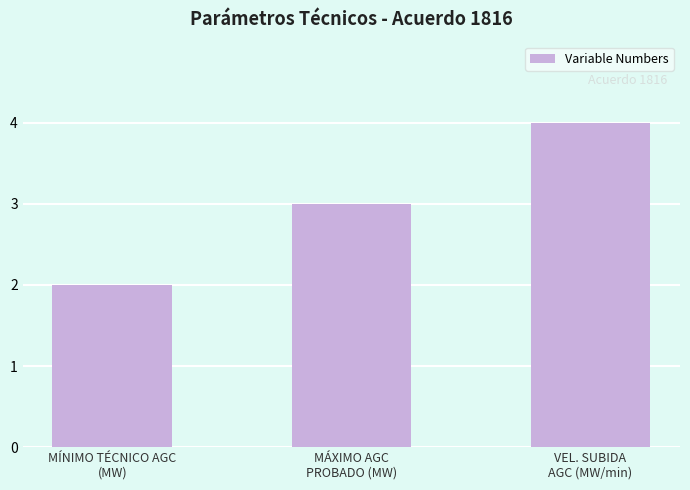

How many values are between 2 and 4?

3